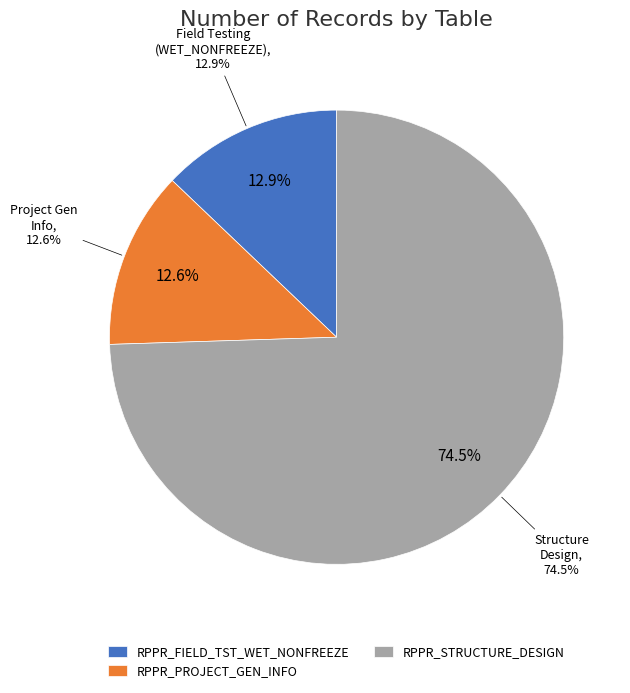

Rank the categories by value from lowest to highest.

RPPR_PROJECT_GEN_INFO, RPPR_FIELD_TST_WET_NONFREEZE, RPPR_STRUCTURE_DESIGN